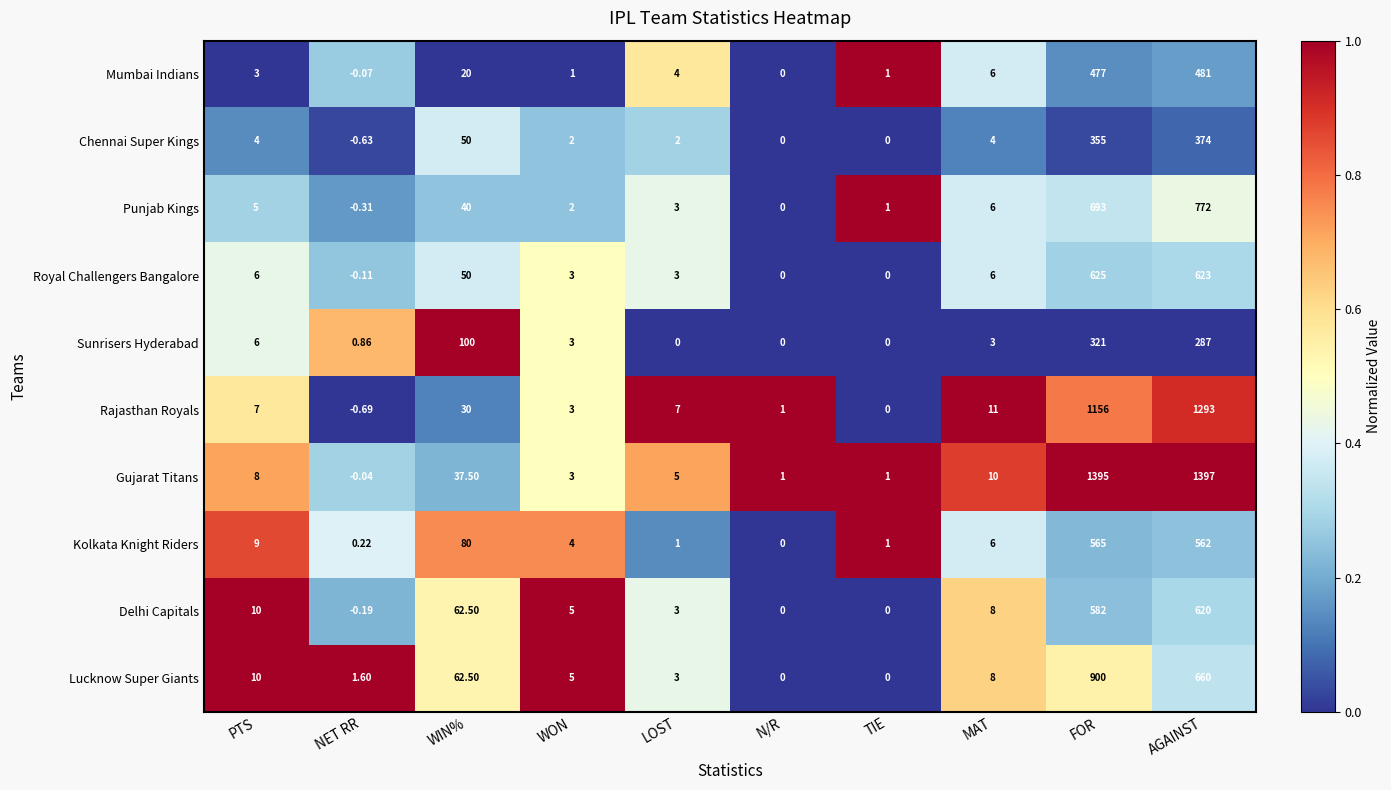

Rank the series at NET RR from lowest to highest value.

Rajasthan Royals, Chennai Super Kings, Punjab Kings, Delhi Capitals, Royal Challengers Bangalore, Mumbai Indians, Gujarat Titans, Kolkata Knight Riders, Sunrisers Hyderabad, Lucknow Super Giants